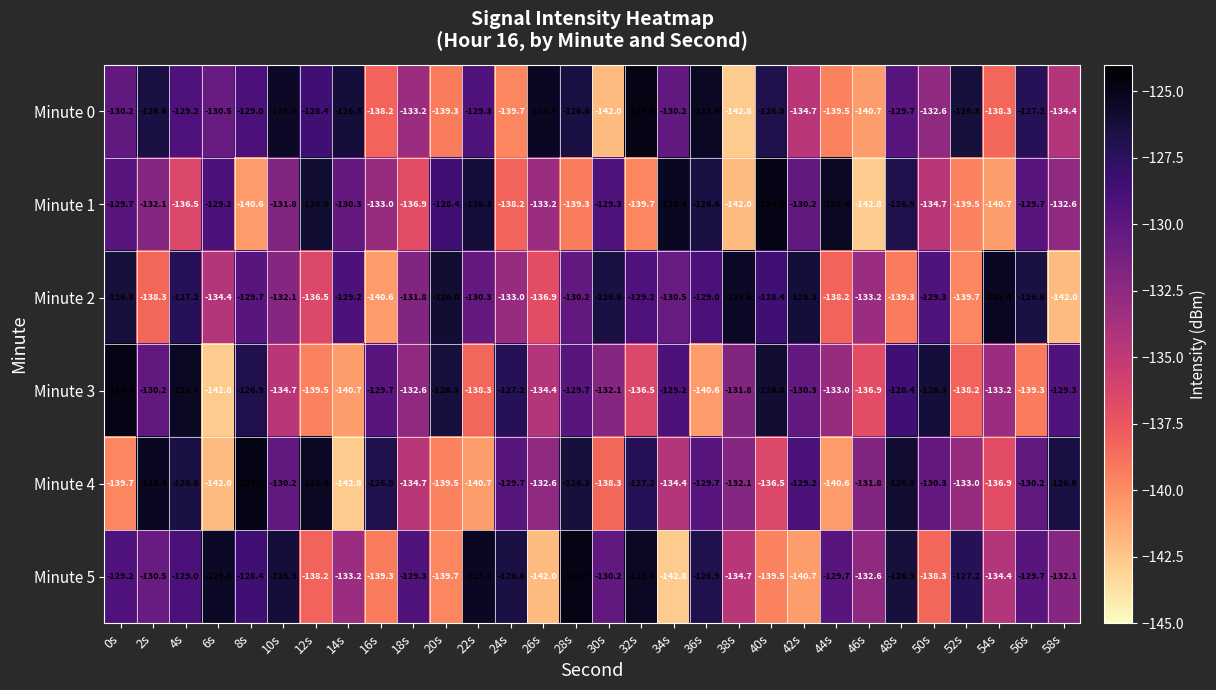

What is the sum of all Minute 5 values?

-3958.1